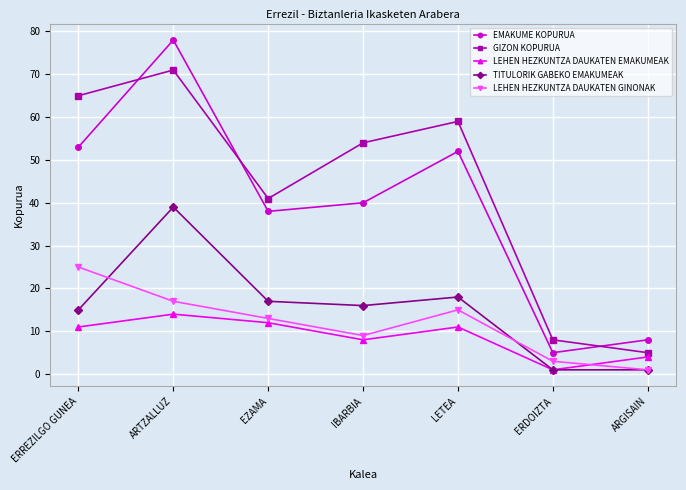

What is the maximum value shown in the chart?

78